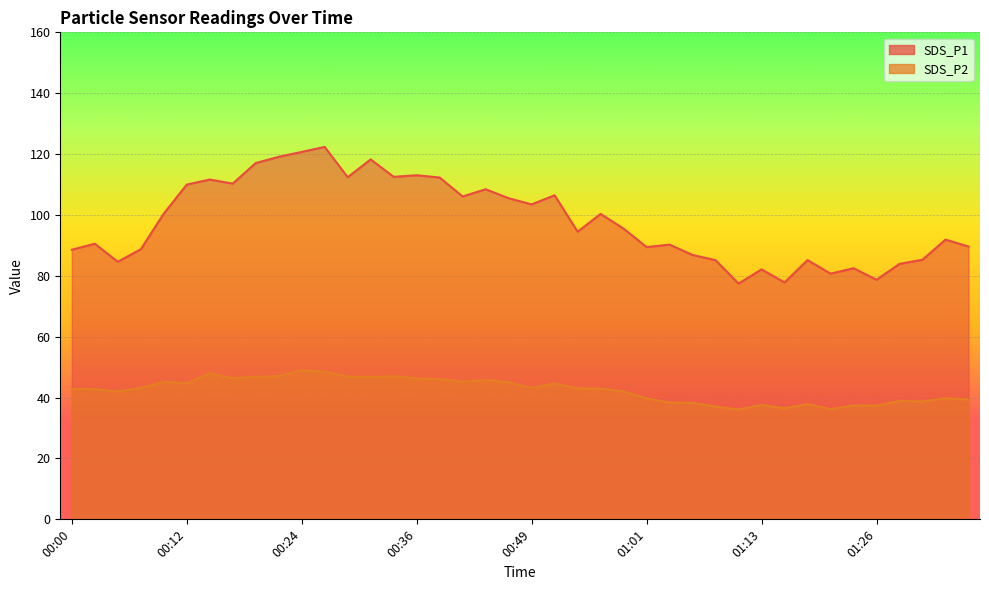

Where is the first local maximum for SDS_P2?

00:09